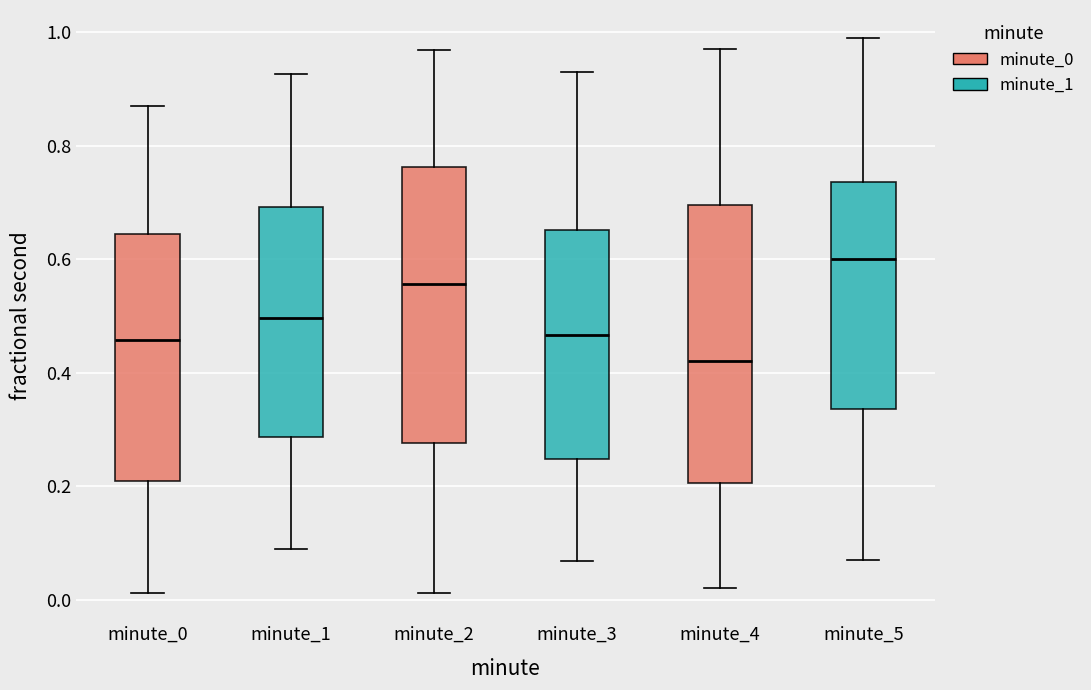

Where does the lower whisker of the box for minute_1 end on the y-axis? The values are not printed on the chart, so give them approximately, as read against the axis.

0.08